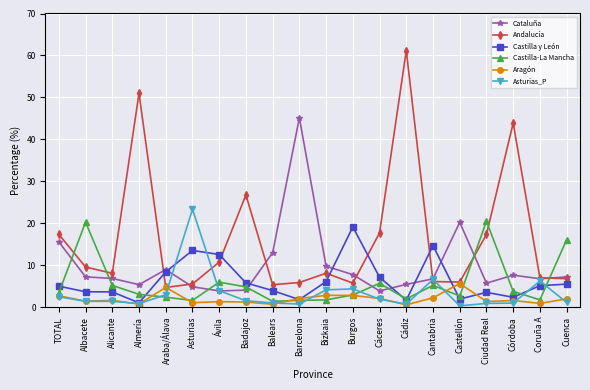

What is the difference between the maximum and minimum values in the Asturias_P series?

23.0